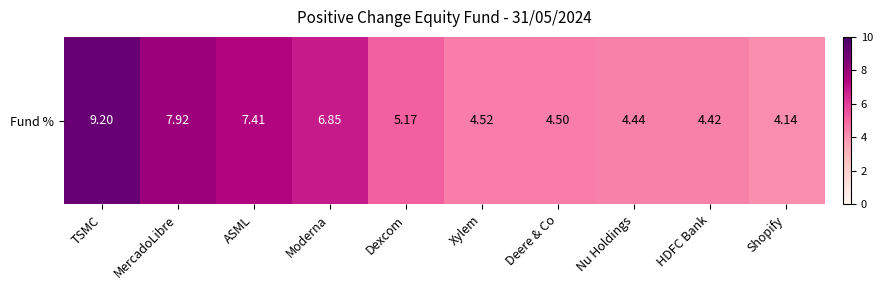

What is the sum of all values?

58.6